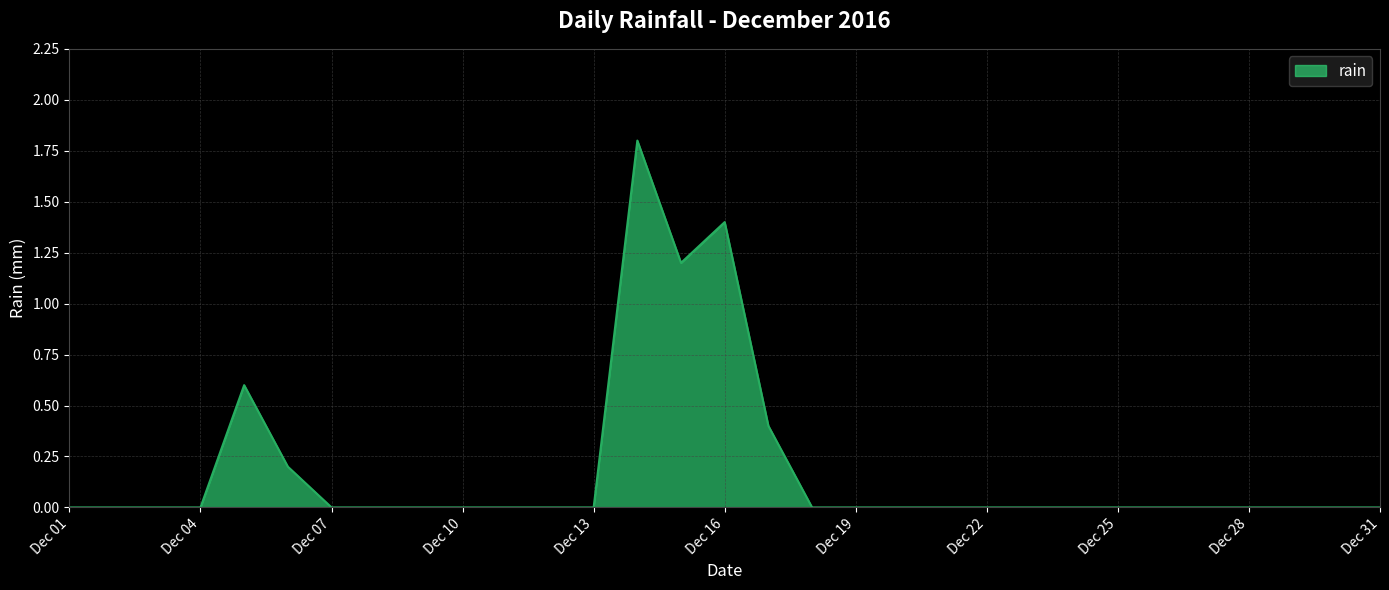

What is the difference between the maximum and minimum values?

1.8